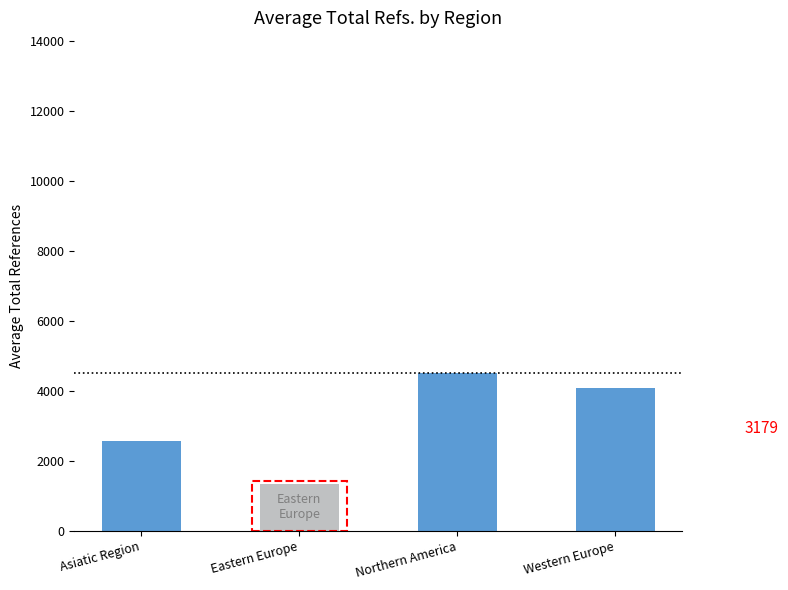

Rank the categories by value from highest to lowest.

Northern America, Western Europe, Asiatic Region, Eastern Europe